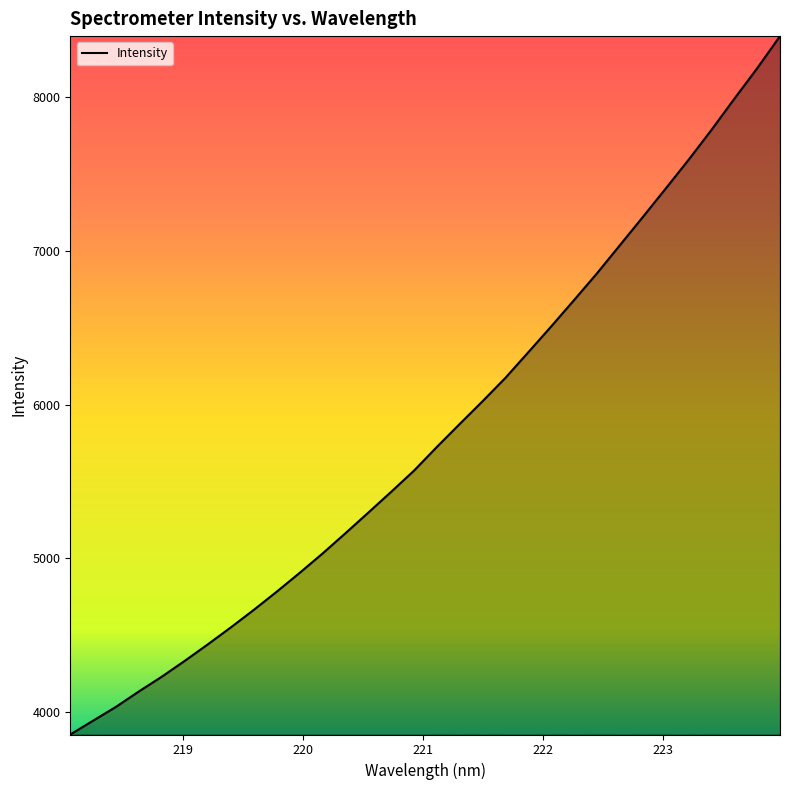

What is the smallest value displayed?

3856.5